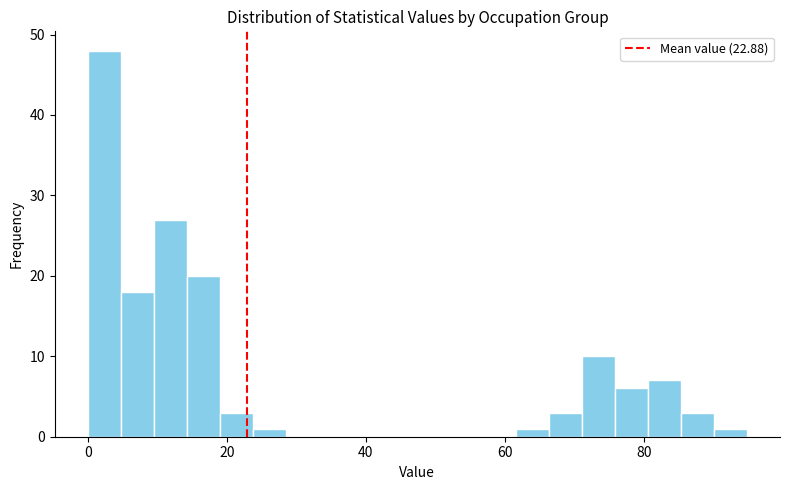

Read against the x-axis, roughly where is the centre of the tallest bar?

2